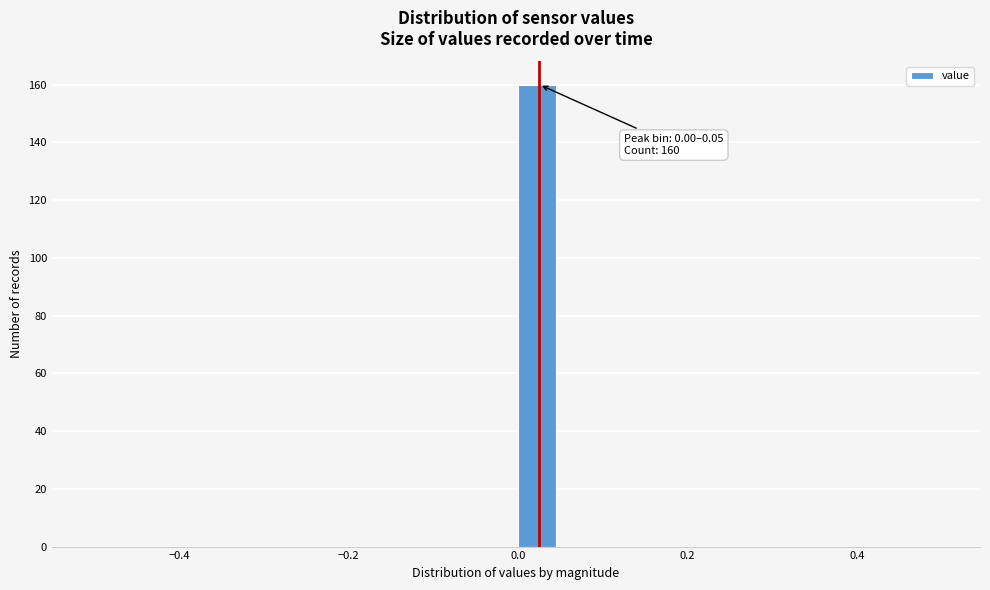

Around what value on the x-axis is the tallest bar? Give the approximate position of its centre, as read against the axis.

0.02